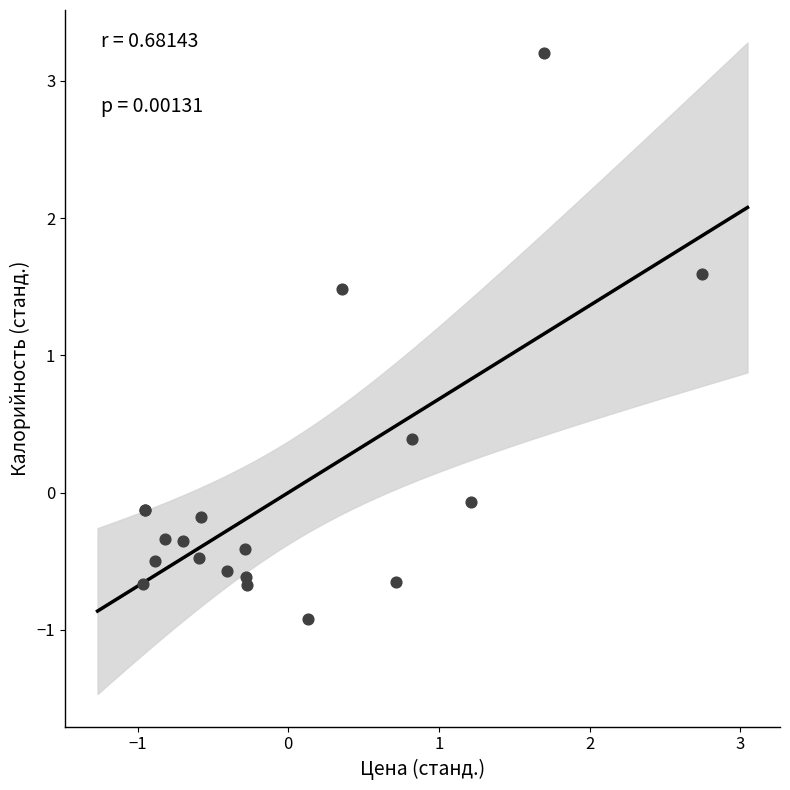

What Y value in the scatter plot is closest to 1?

1.5